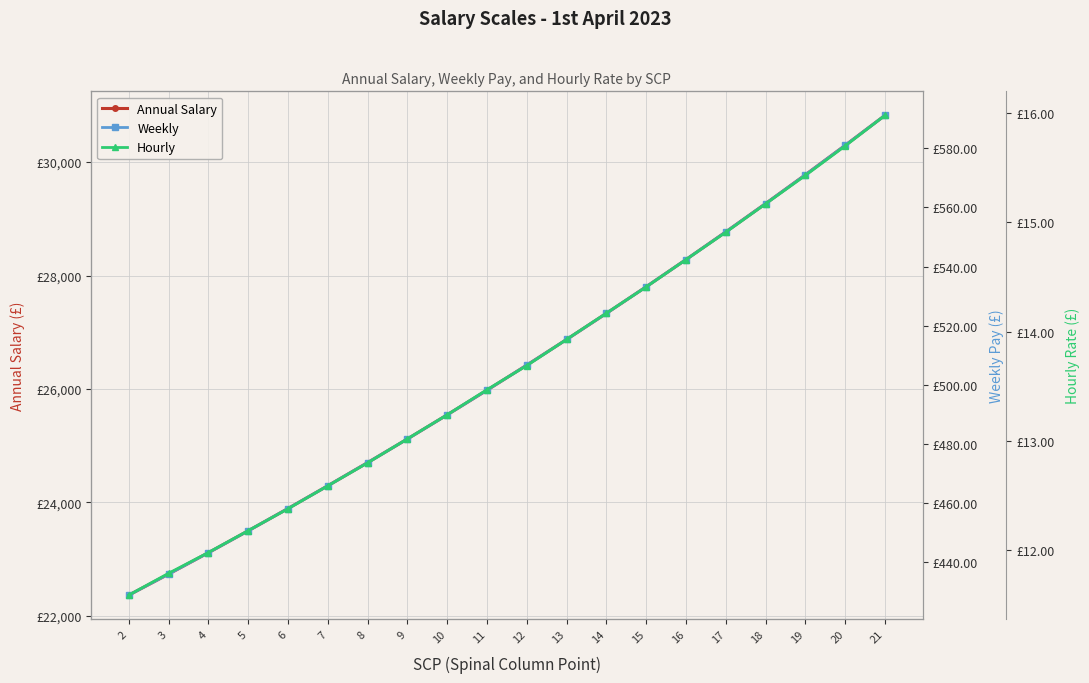

At which label is Hourly closest to 13?

9